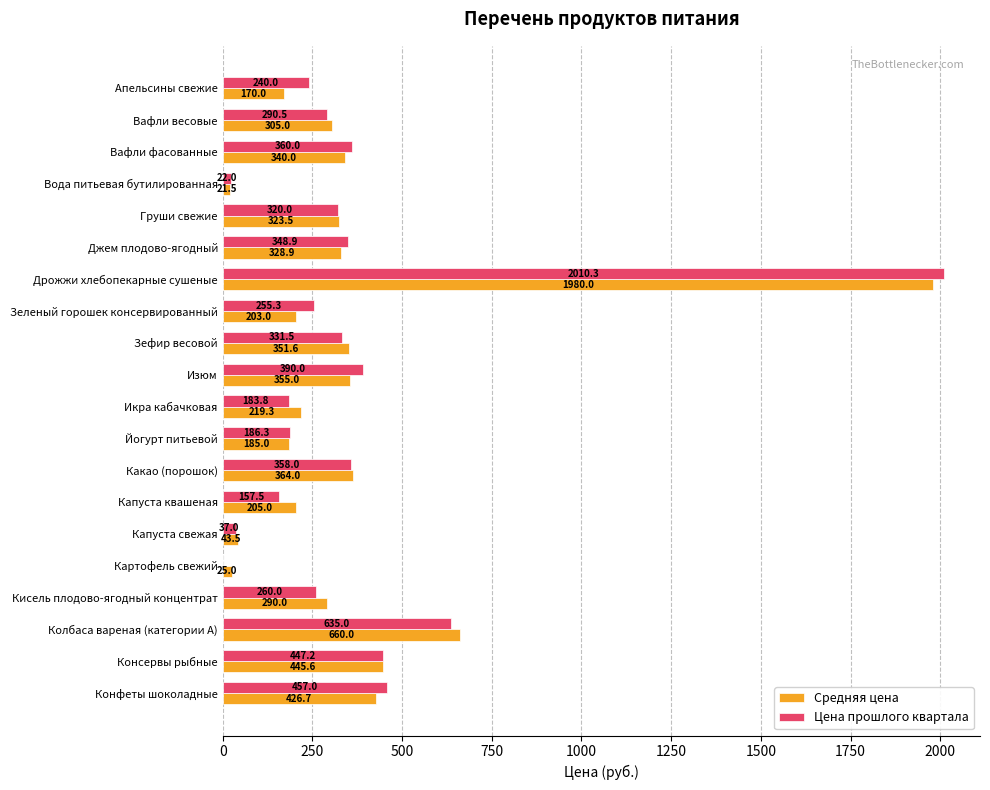

What is the maximum value for Цена прошлого квартала?

2010.3